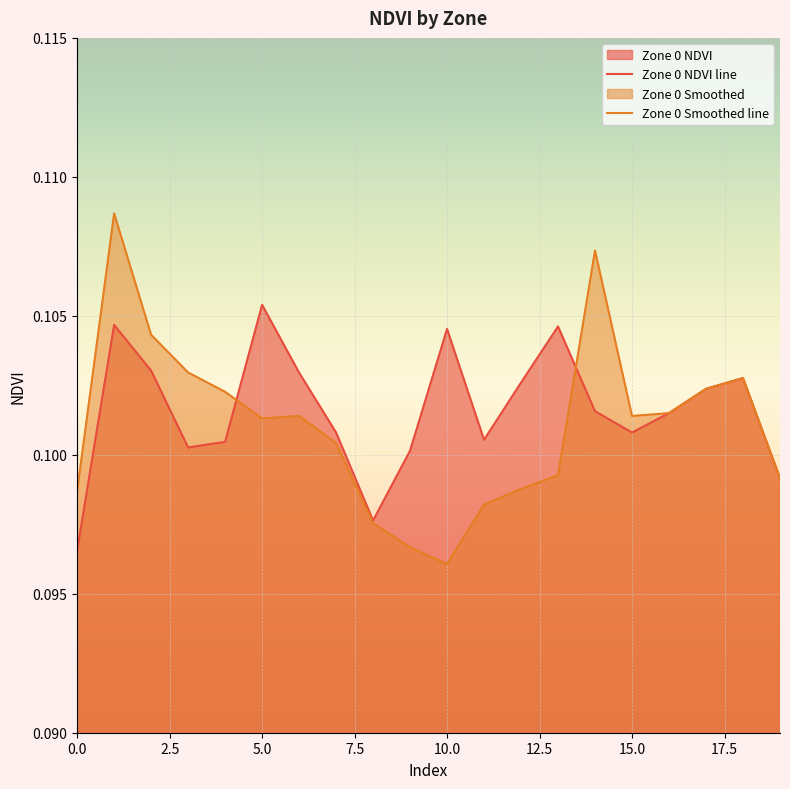

Which series has the largest range (max minus min)?

Zone 0 Smoothed line